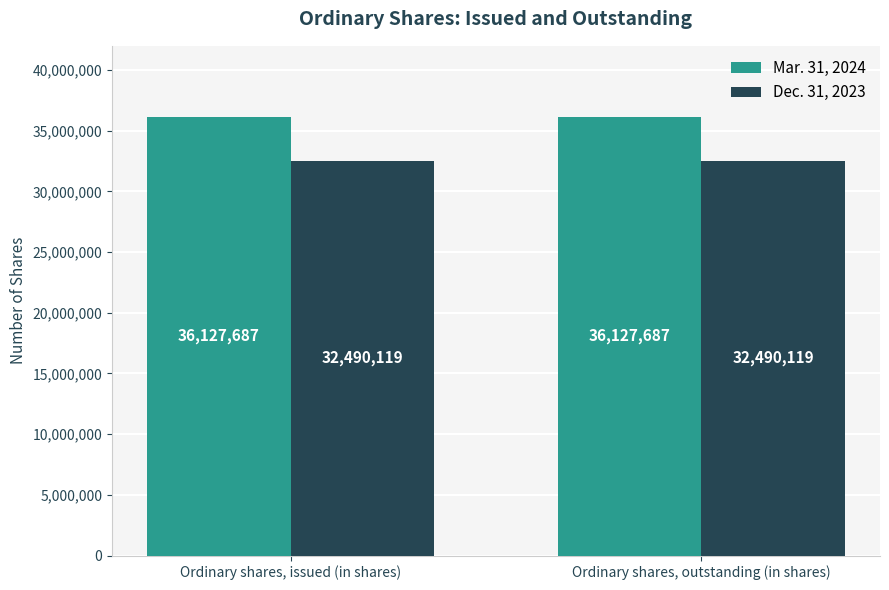

Are the bars grouped side by side (vs. stacked)?

Yes